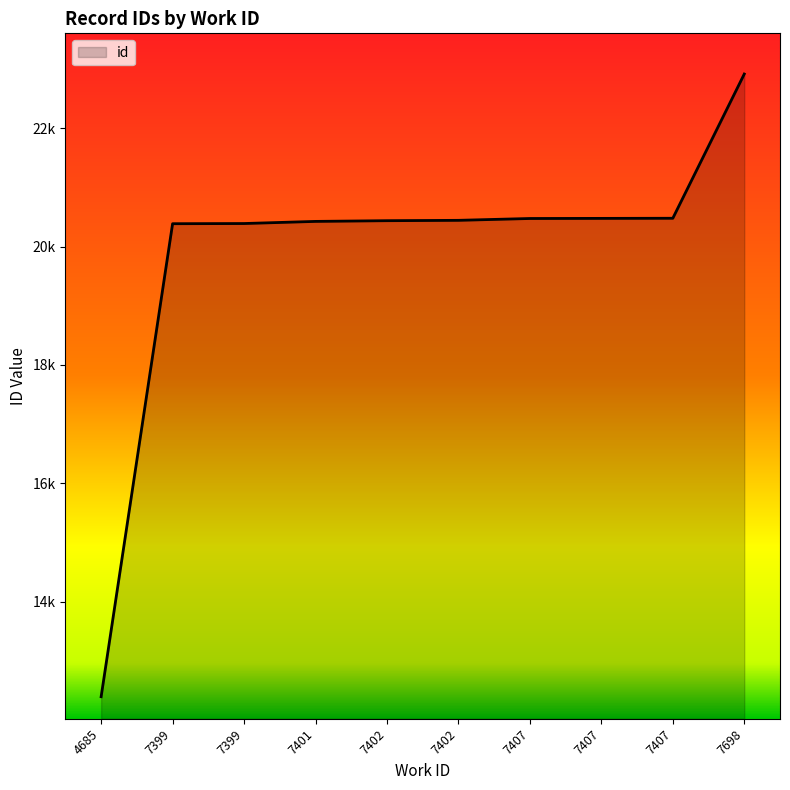

Does the chart have visible grid lines?

No